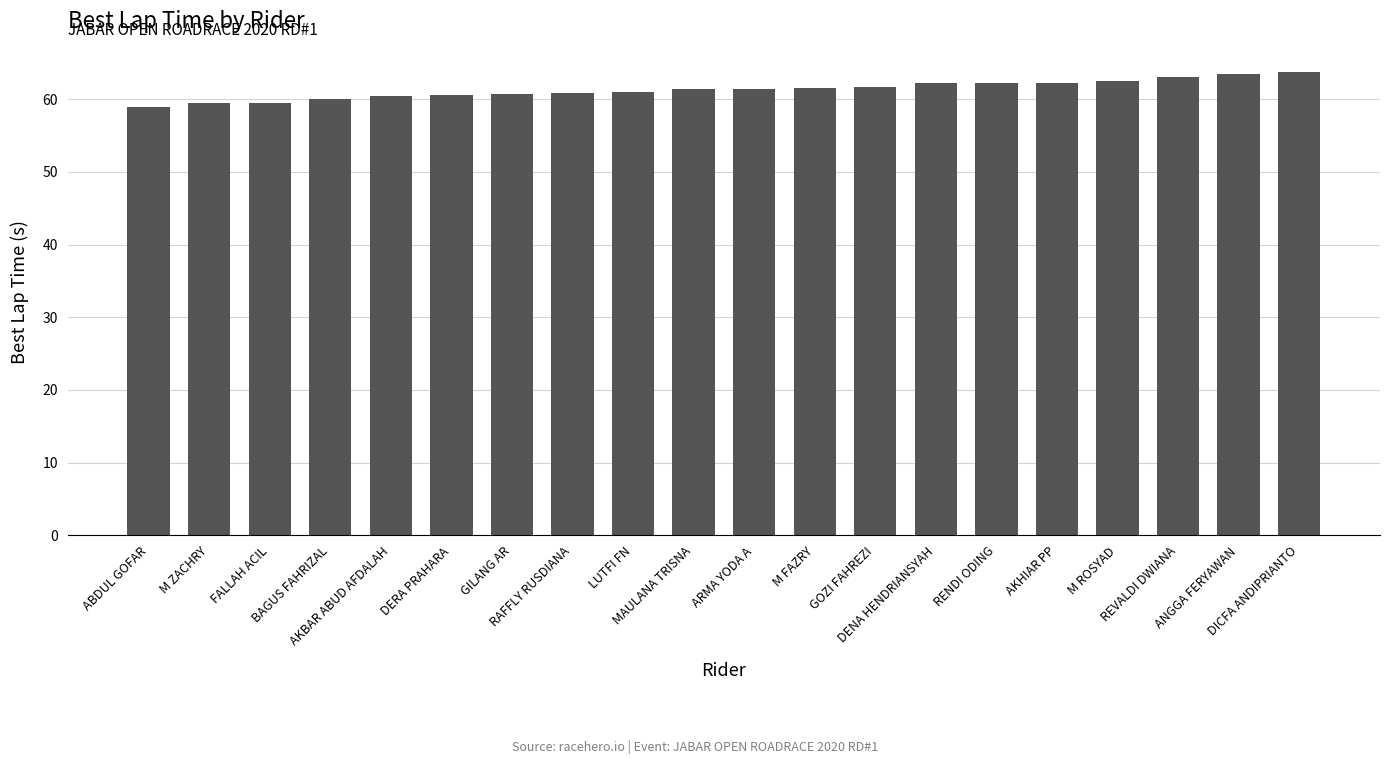

True or false: the data shows 35.8 at FALLAH ACIL.

False